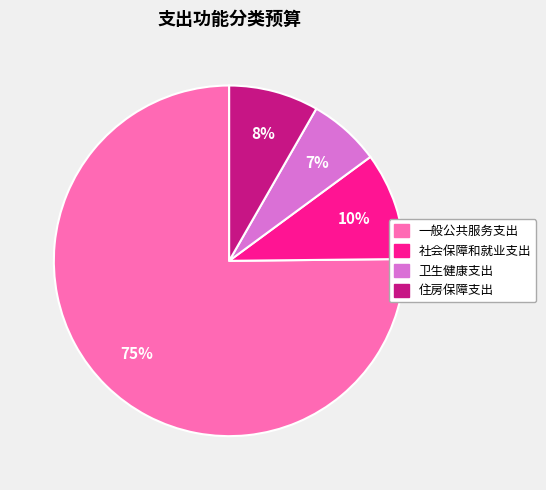

What percentage is the 卫生健康支出 slice, to the nearest percent?

7%